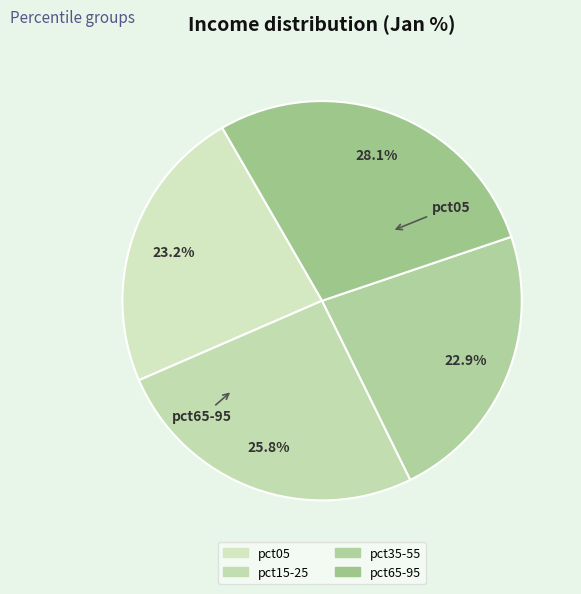

How many slices are in this pie chart?

4